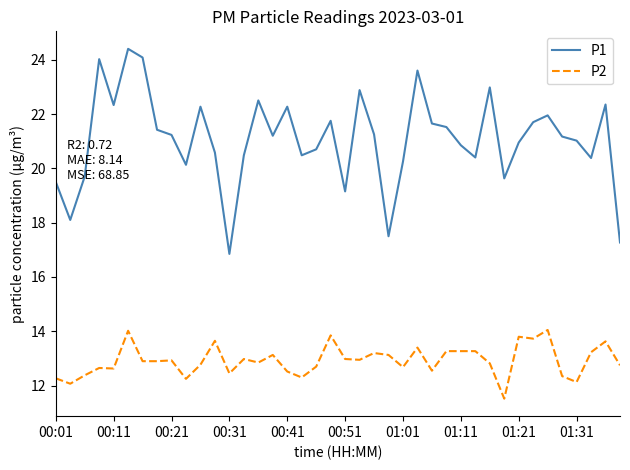

Which series has the largest total across all categories?

P1